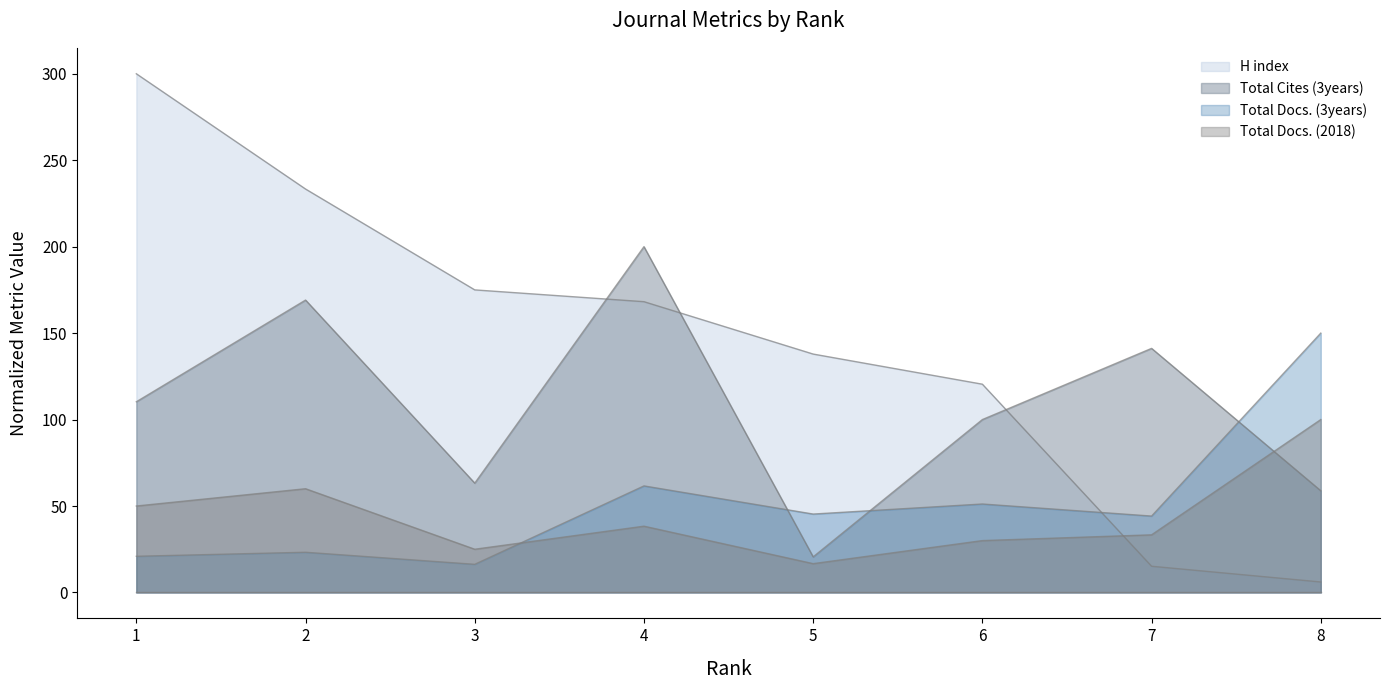

What is the difference between the maximum and second lowest values in the Total Cites (3years) series?

141.2